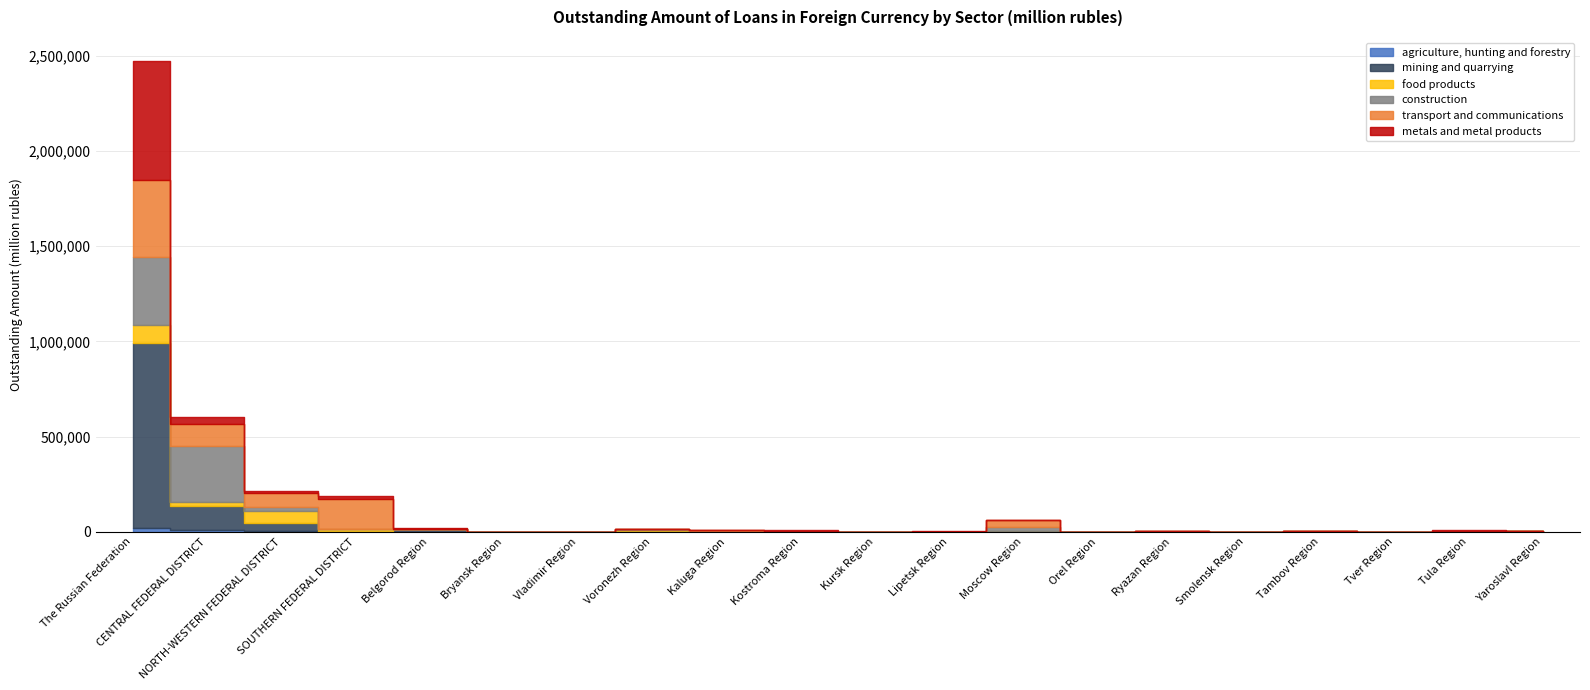

How many distinct data groups are displayed?

6